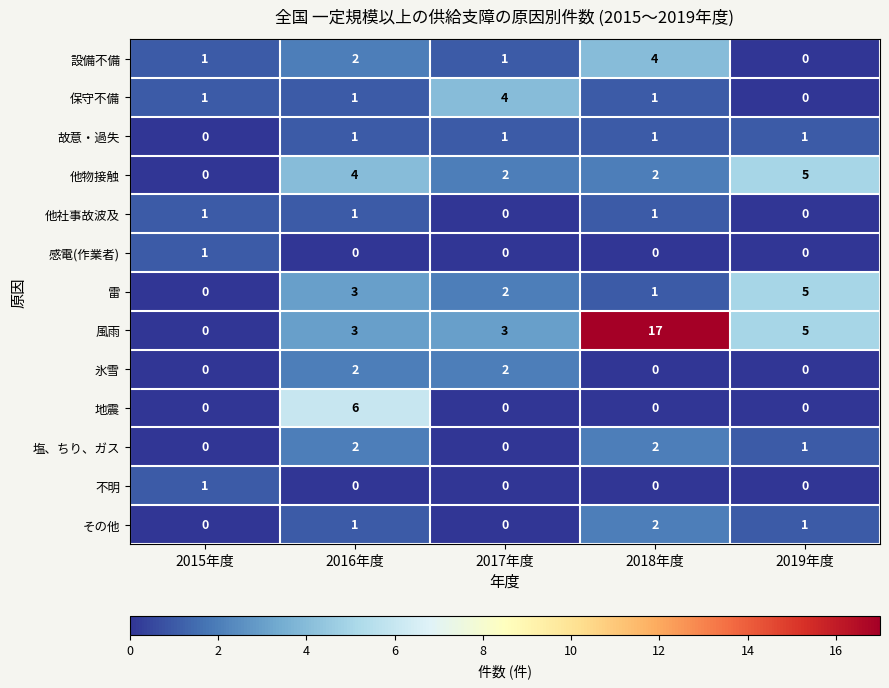

What is the total value across all series at 2019年度?

18